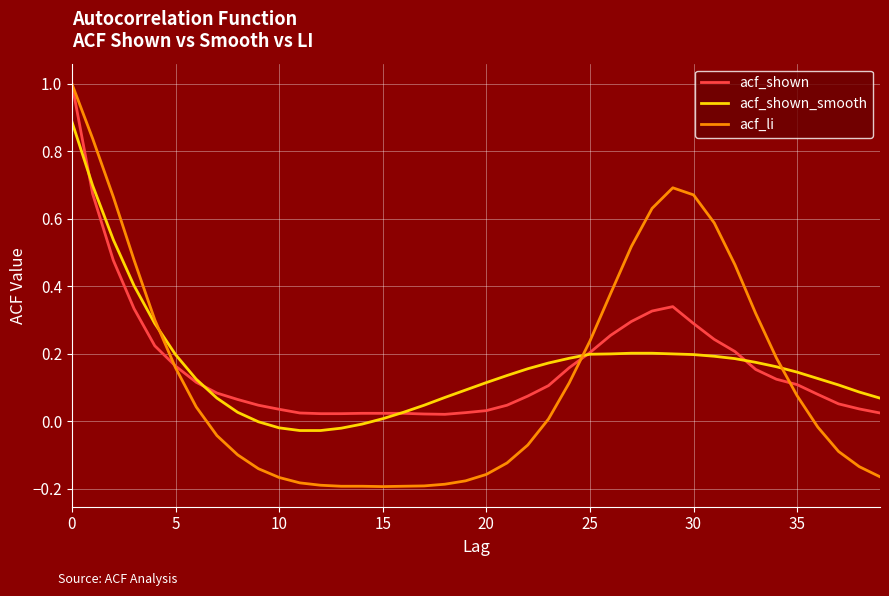

What is the maximum value shown in the chart?

1.0